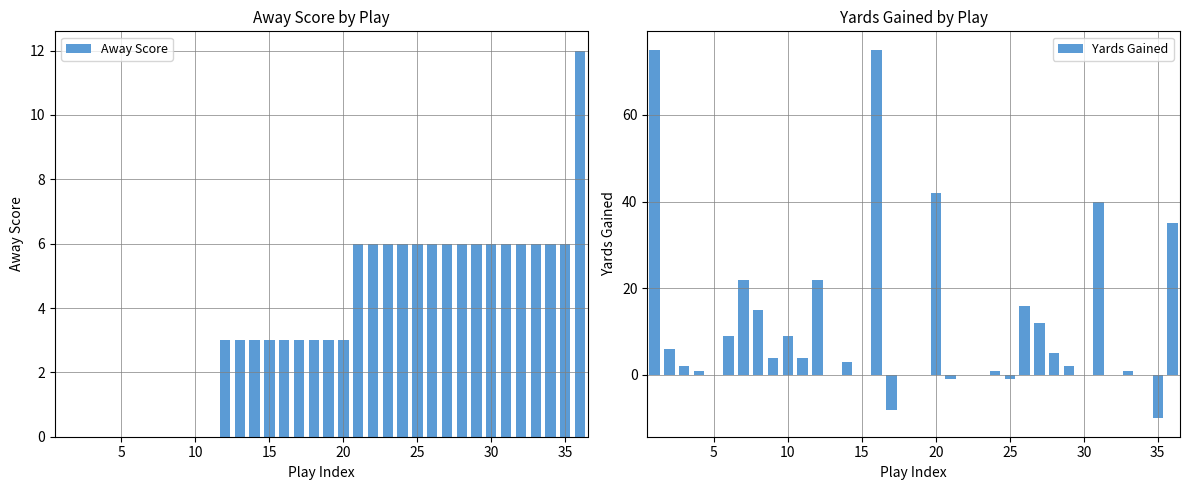

How many bars are there in total?

72